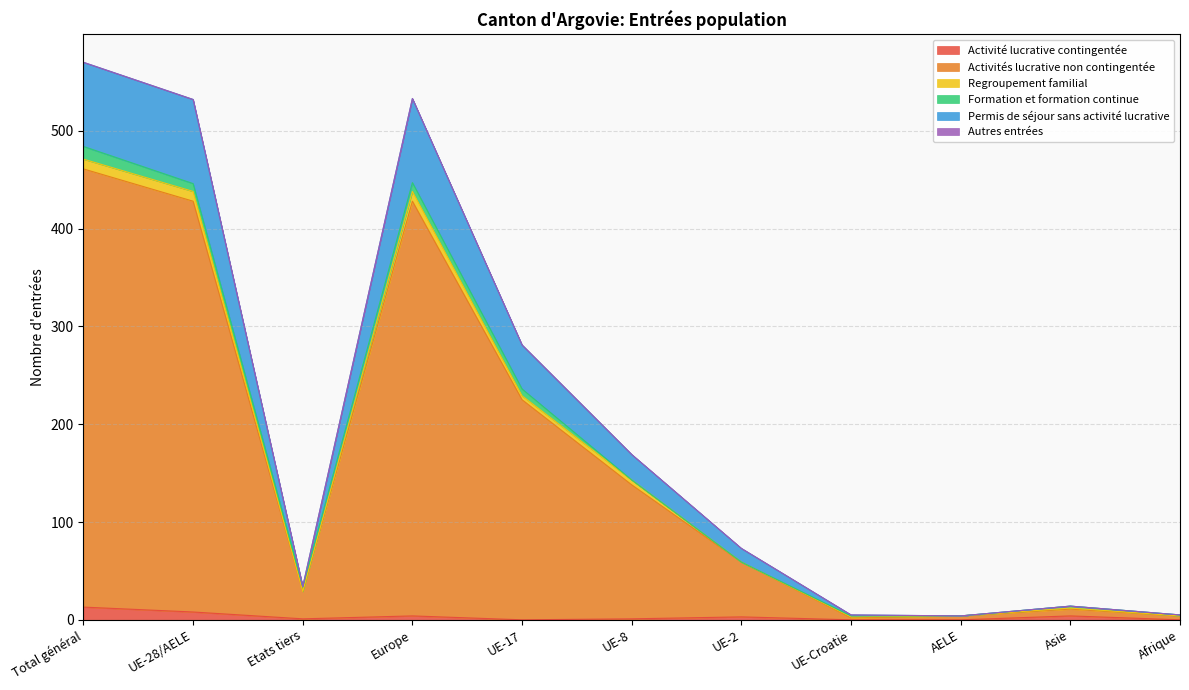

What is the highest value of the Activité lucrative contingentée series?

13